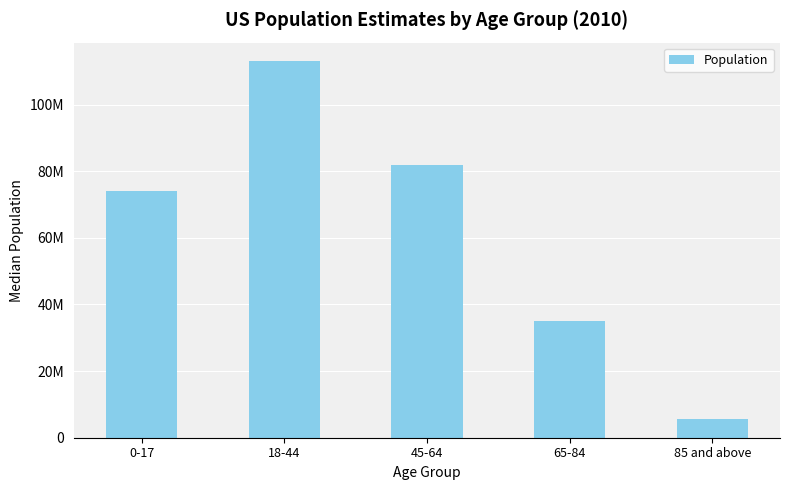

What is the sum of the values at 85 and above and 18-44?

118469470